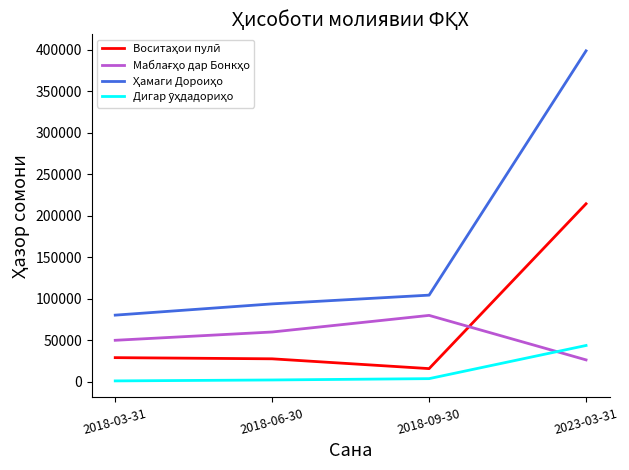

What is the maximum value shown in the chart?

398711.0